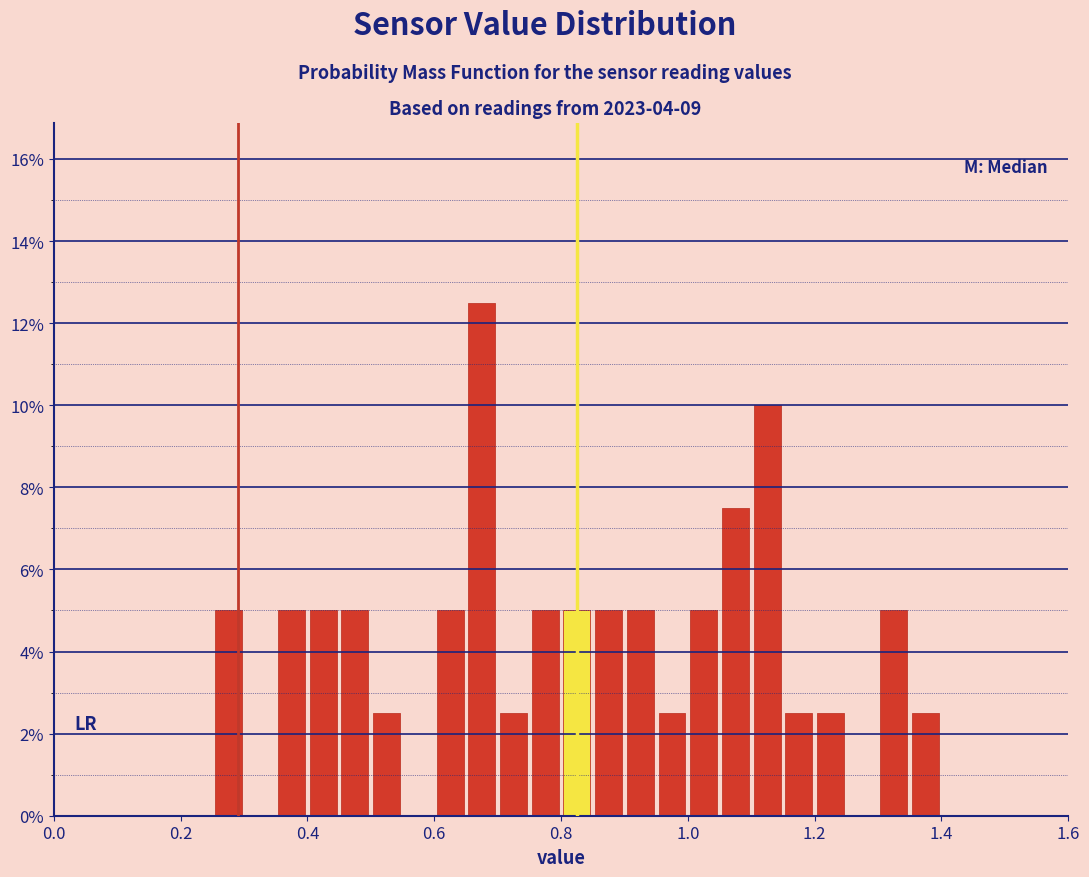

Around what value on the x-axis is the tallest bar? Give the approximate position of its centre, as read against the axis.

0.68